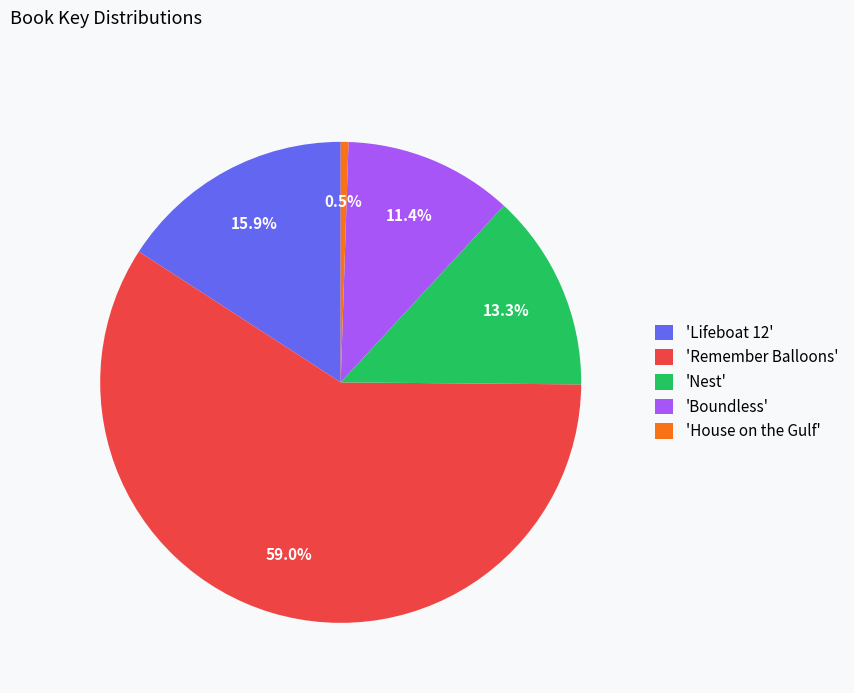

Between 'Lifeboat 12' and 'Nest', which is larger?

'Lifeboat 12'